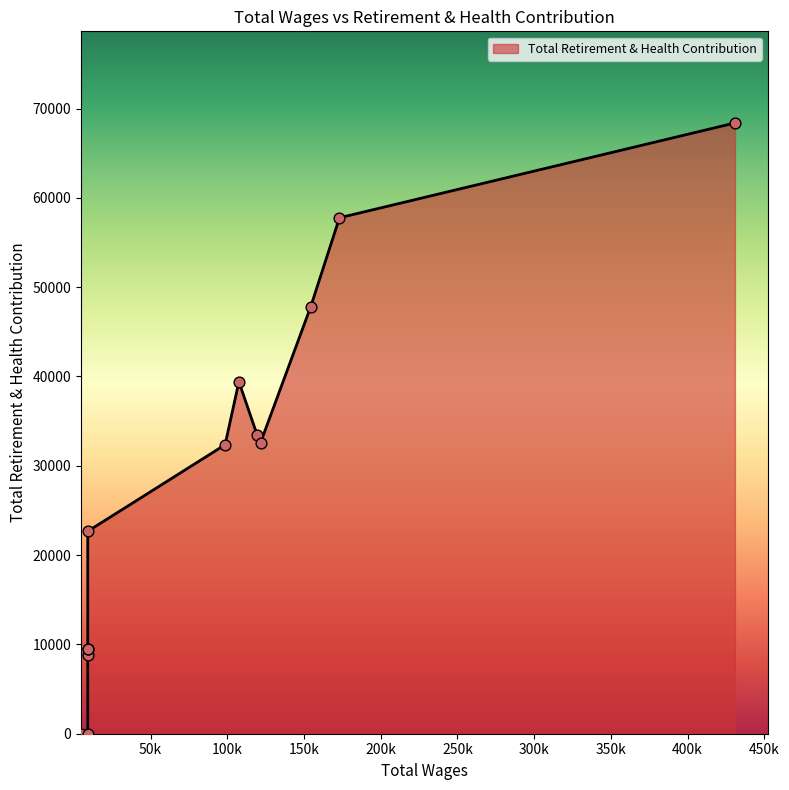

Which has a higher value, 9000.0 or 121635.0?

121635.0